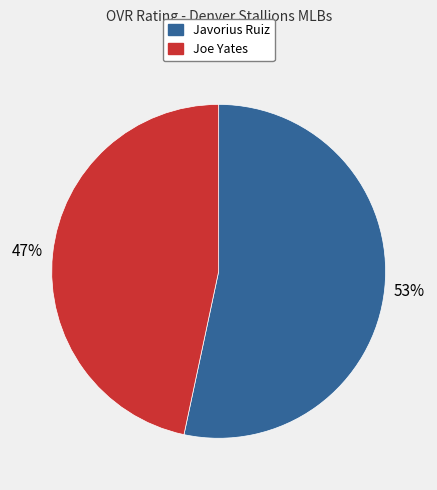

How many segments does this pie chart have?

2